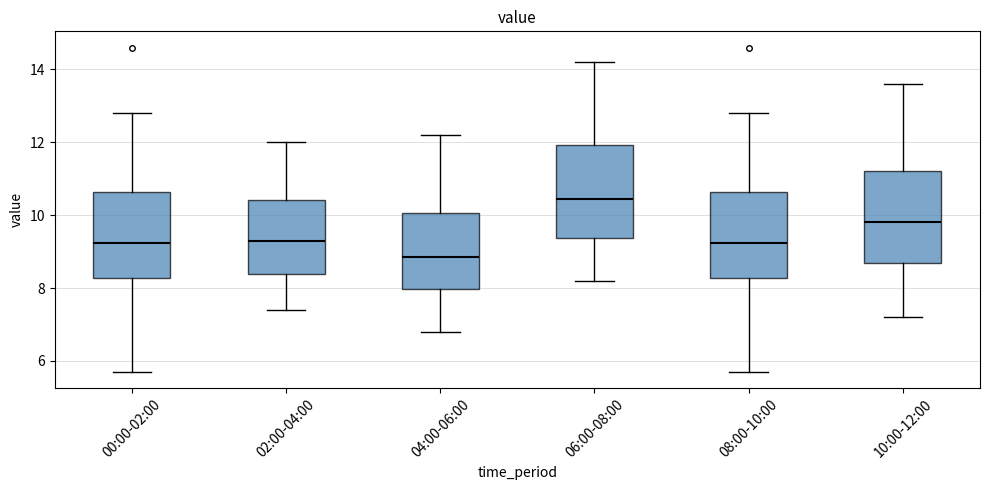

Where does the median line of the box for 10:00-12:00 sit on the y-axis? The values are not printed on the chart, so give them approximately, as read against the axis.

9.8